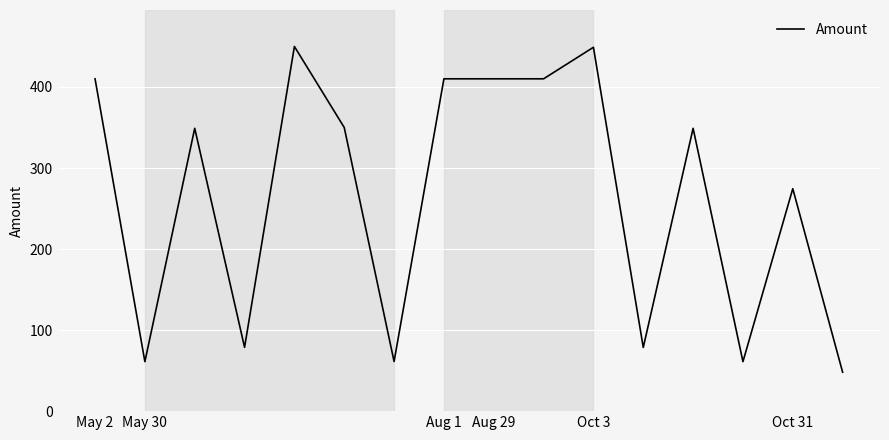

What is the maximum value shown in the chart?

450.0